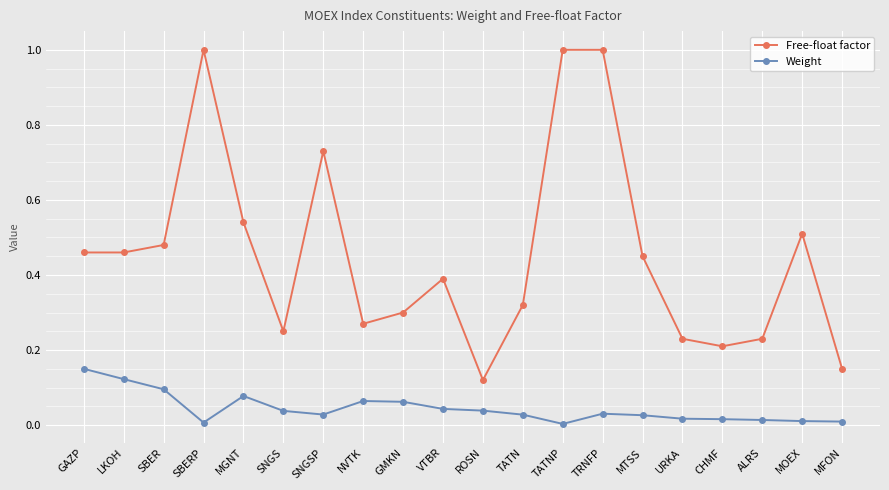

Which series has the largest total across all categories?

Free-float factor